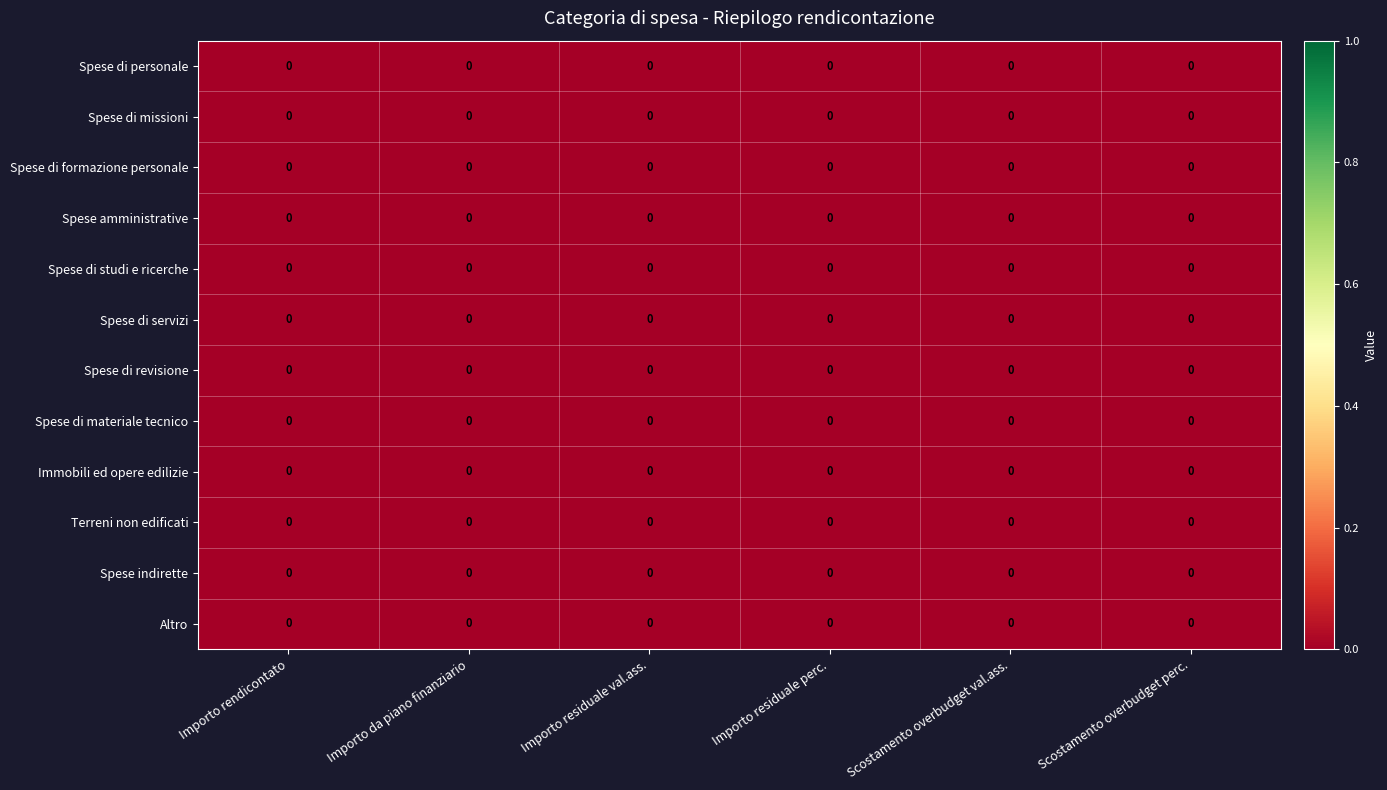

At which label does Spese di personale reach its minimum?

Scostamento overbudget val.ass.